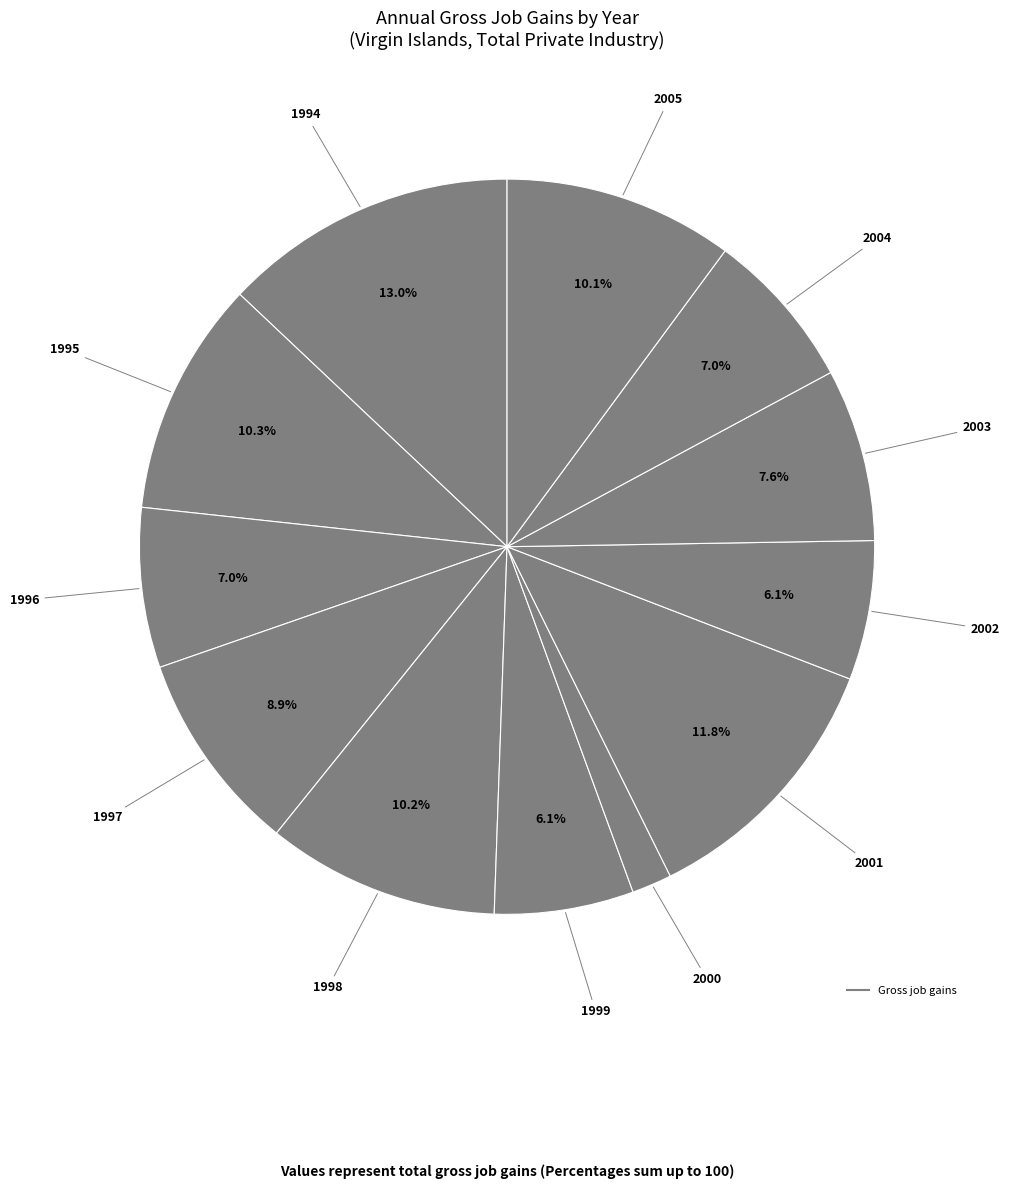

Count the number of slices in the pie.

12